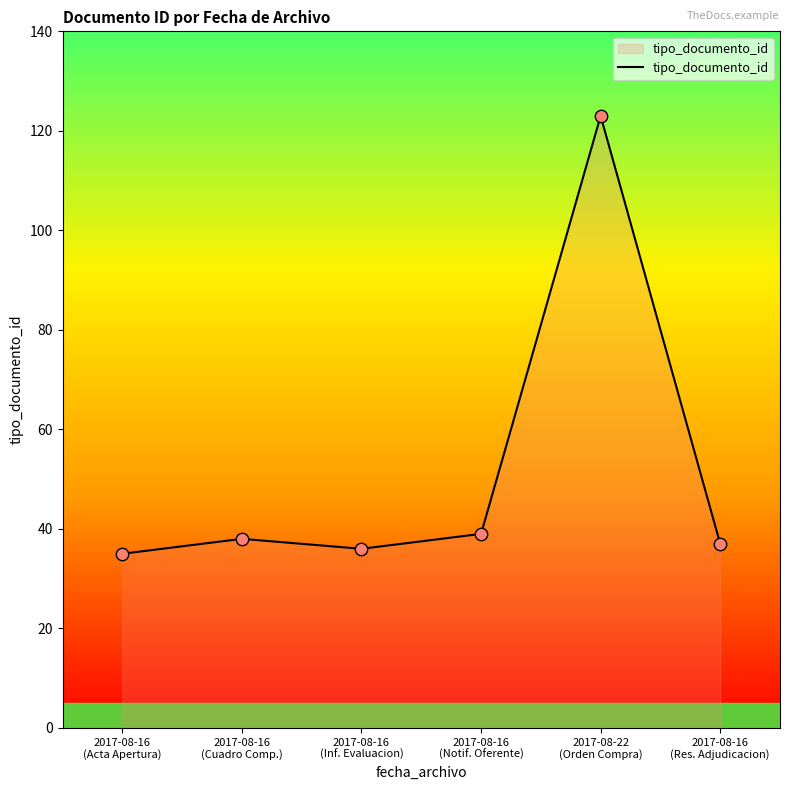

Between 2017-08-22
(Orden Compra) and 2017-08-16
(Inf. Evaluacion), which is larger?

2017-08-22
(Orden Compra)